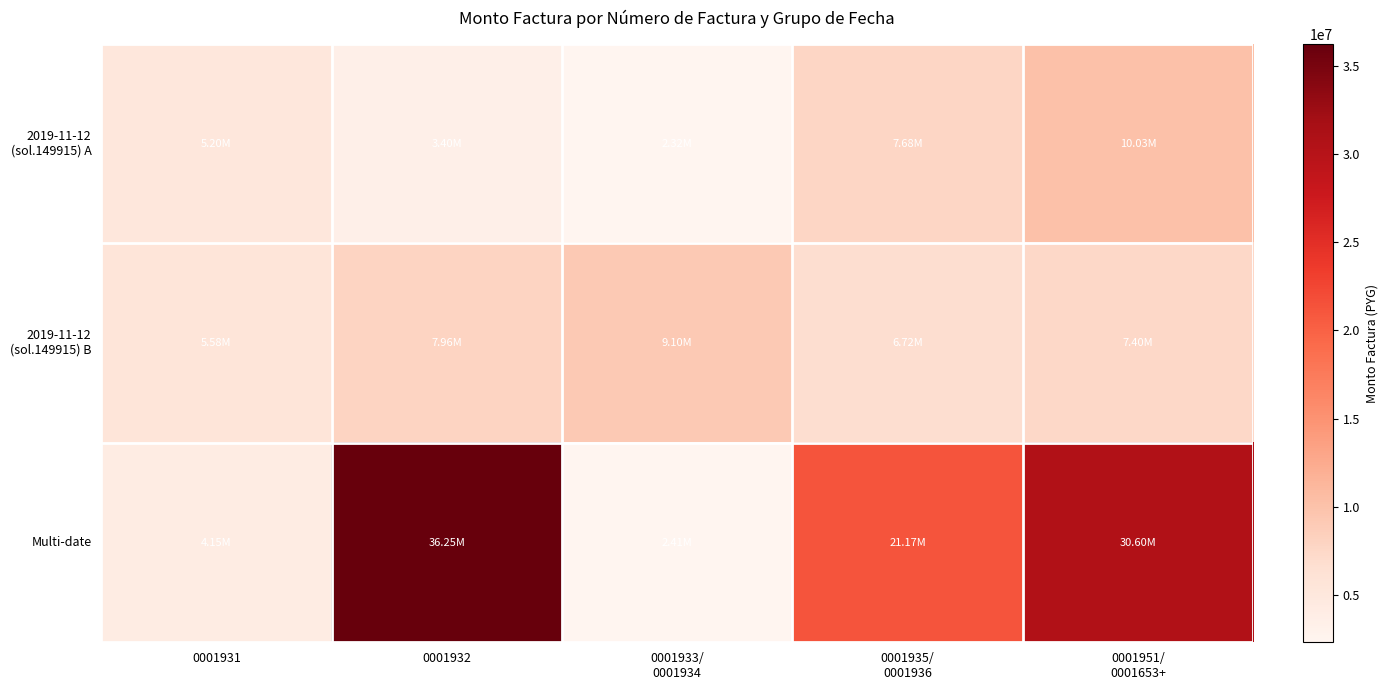

What is the spread (max minus min) of values at 0001932?

32854500